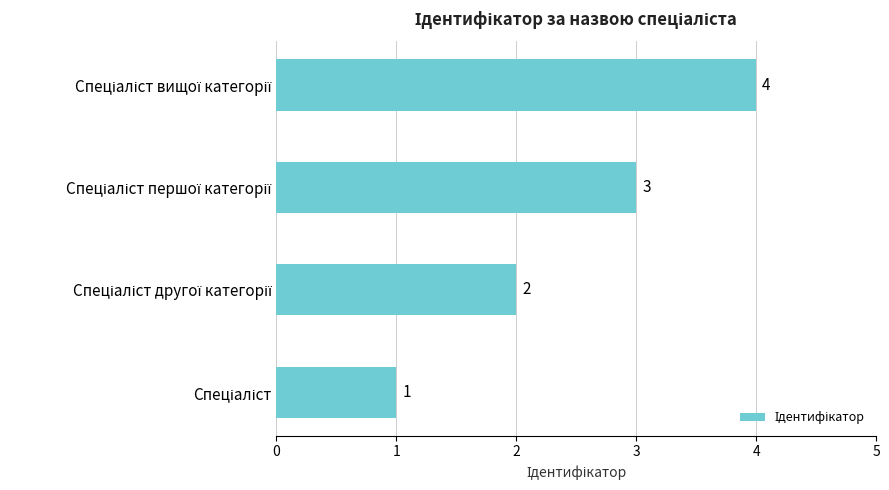

What is the maximum value shown in the chart?

4